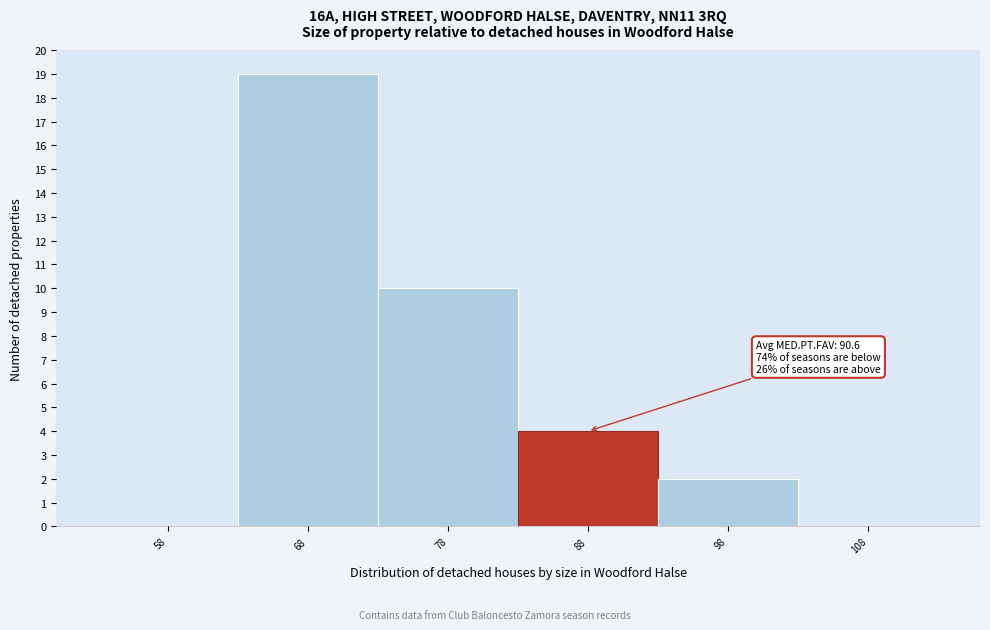

Reading right to left, transcribe all the data shown in this chart.

108=0	98=2	88=4	78=10	68=19	58=0